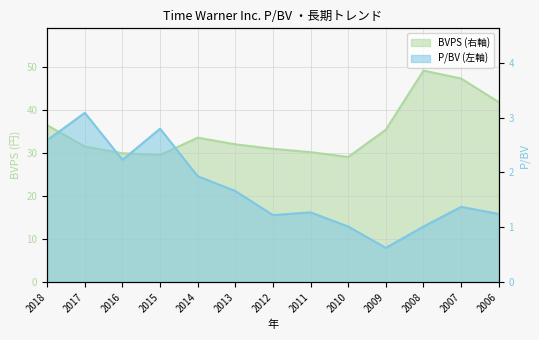

Reading left to right, list all the values displayed in this chart.

P/BV: 2018=2.6	2017=3.1	2016=2.2	2015=2.8	2014=1.9	2013=1.7	2012=1.2	2011=1.3	2010=1.0	2009=0.6	2008=1.0	2007=1.4	2006=1.2
BVPS: 2018=36.4	2017=31.4	2016=29.9	2015=29.5	2014=33.5	2013=32.0	2012=30.9	2011=30.1	2010=29.0	2009=35.4	2008=49.1	2007=47.2	2006=41.8